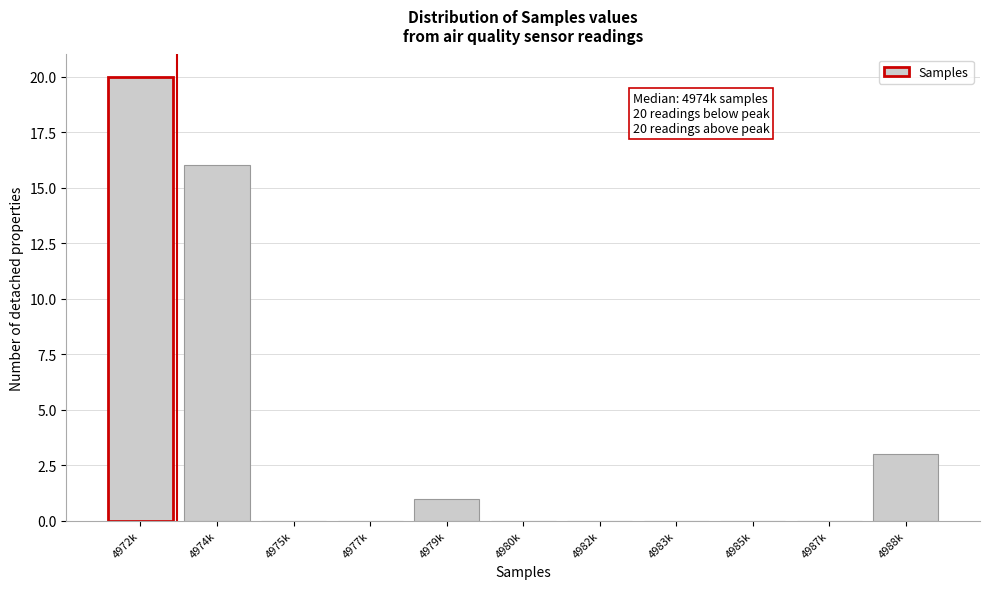

Reading left to right, transcribe all the data shown in this chart.

4972k=20	4974k=16	4975k=0	4977k=0	4979k=1	4980k=0	4982k=0	4983k=0	4985k=0	4987k=0	4988k=3